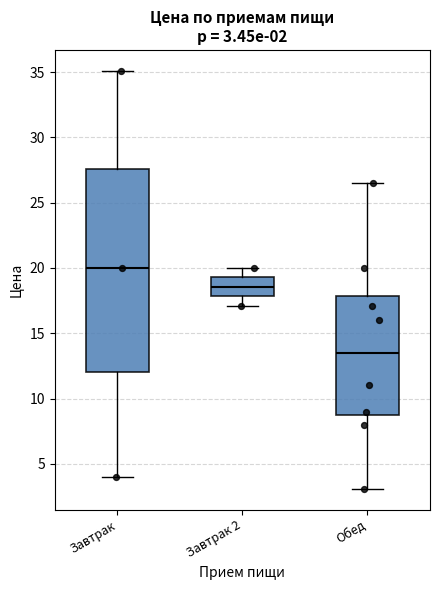

Which box's median line is the highest?

Завтрак